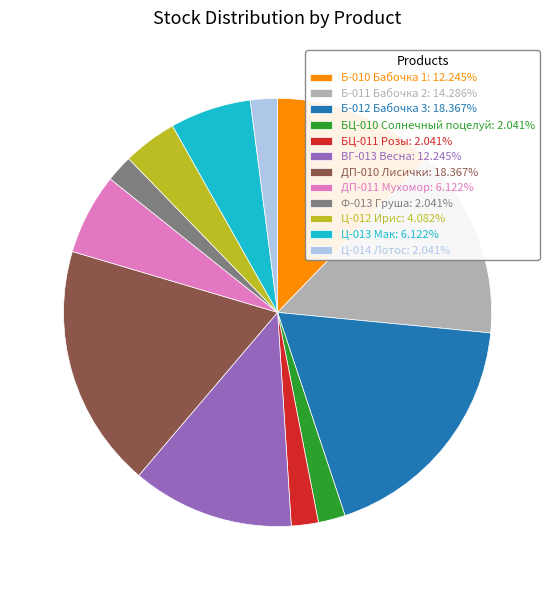

Does any single category account for the majority?

No